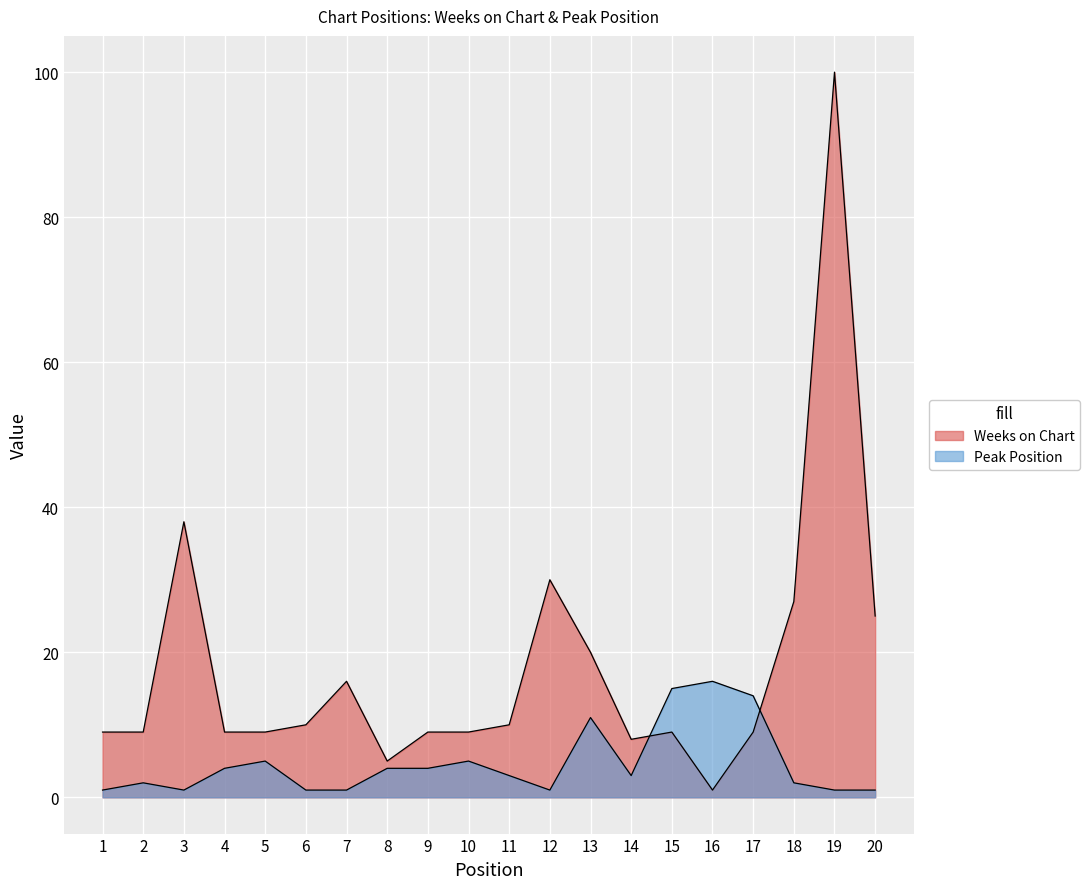

True or false: Weeks on Chart and Peak Position cross at least once.

True